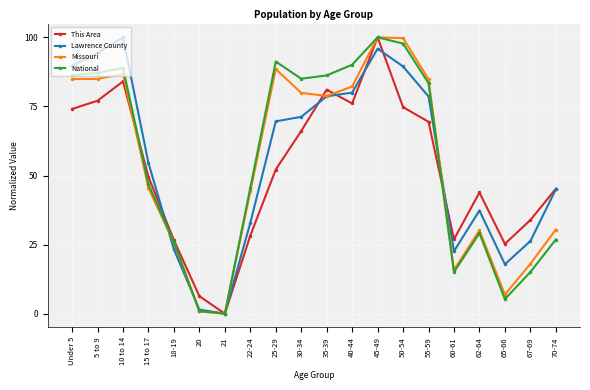

What position from the left is 30-34?

10